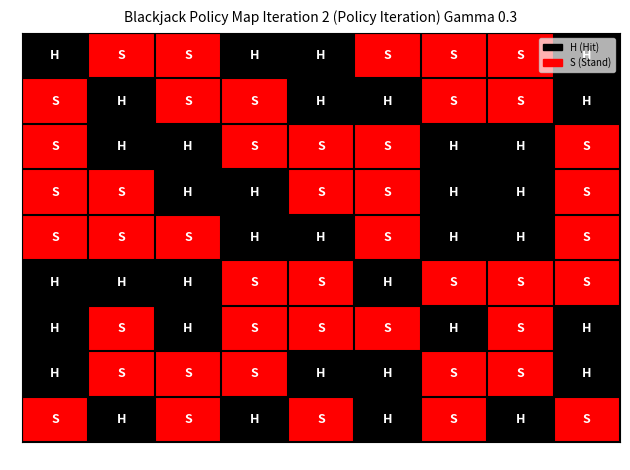

Which category has the lowest value in the 6 series?

7